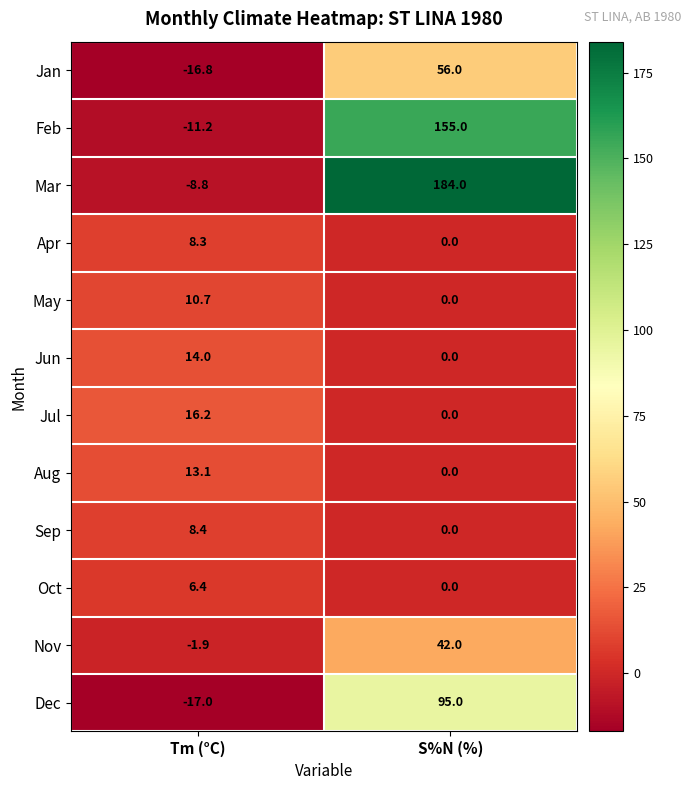

What is the greatest value displayed?

184.0